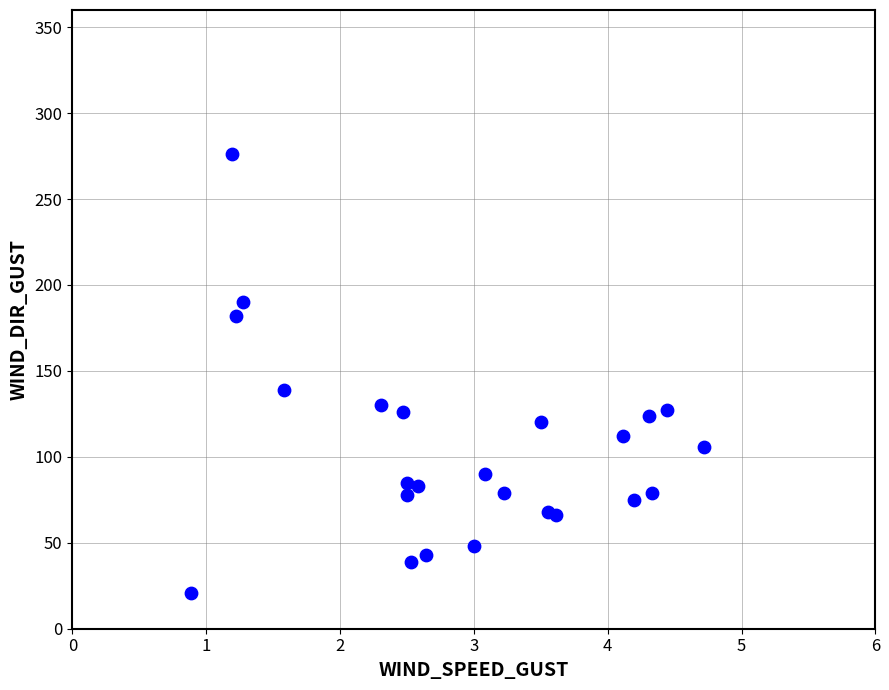

What Y value in the scatter plot is closest to 148?

139